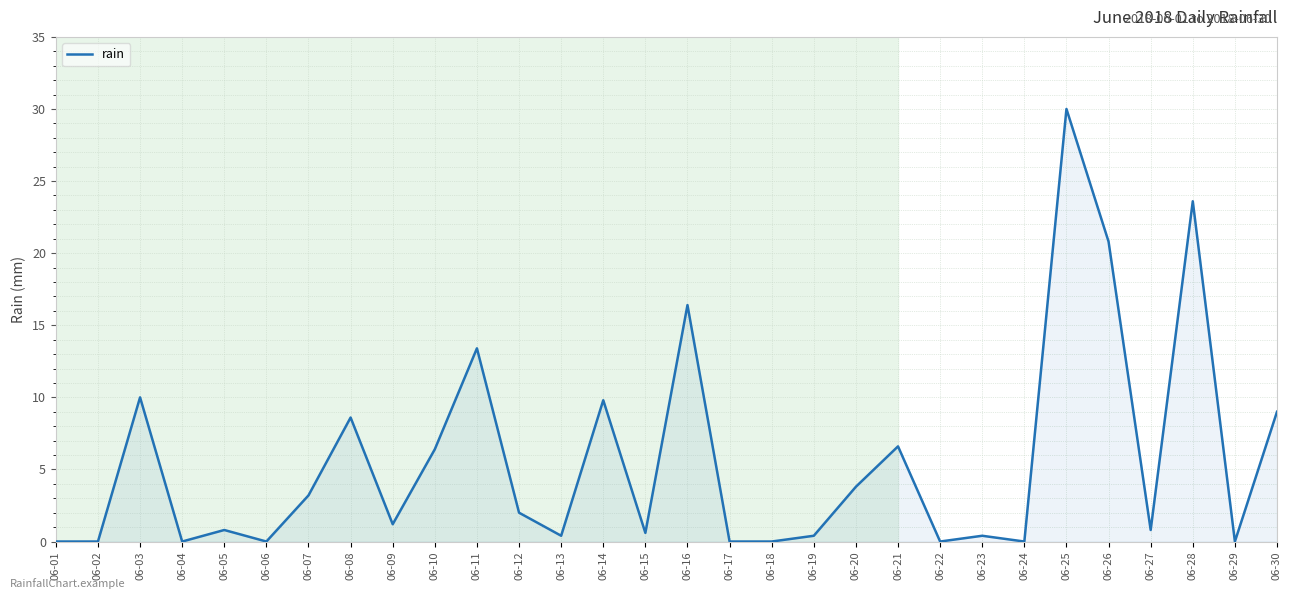

Is it true that the value at 06-09 is 1.2?

True